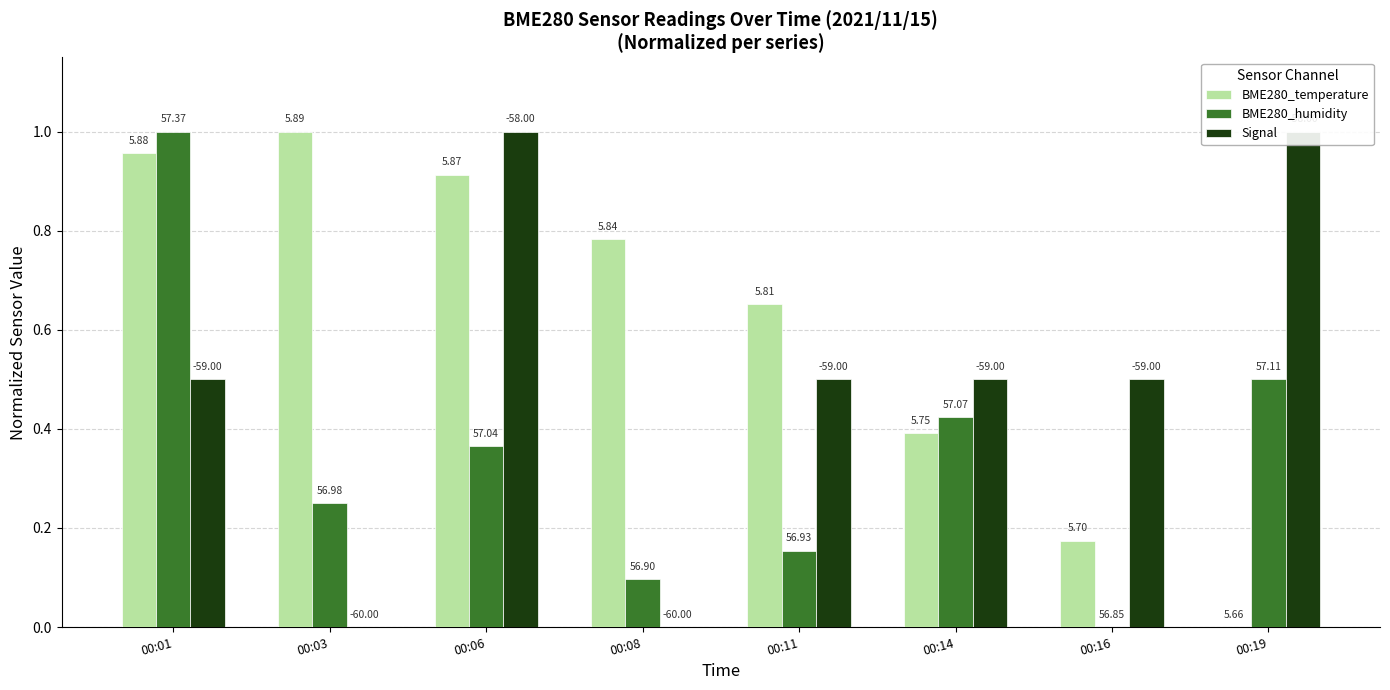

Rank the series by their average value, from lowest to highest.

BME280_humidity, Signal, BME280_temperature